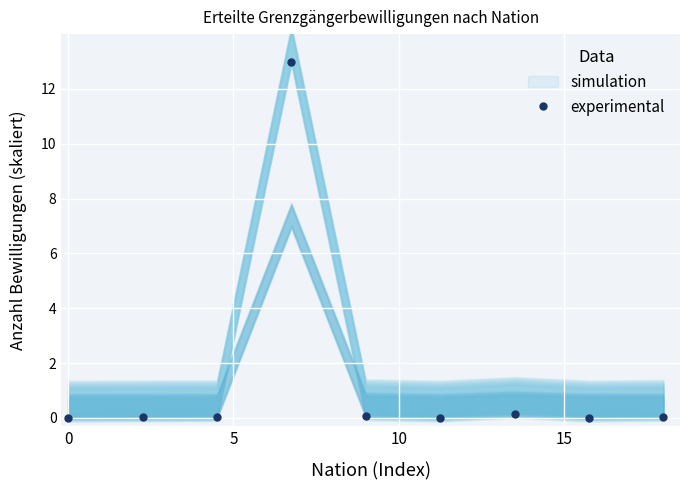

What is the average value?

1.5